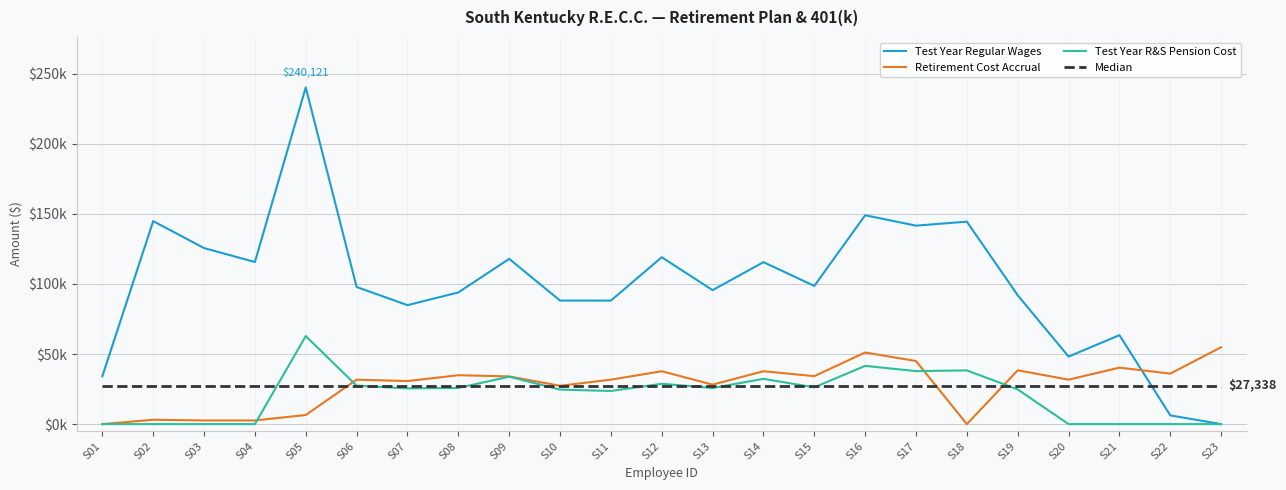

Is the value of Median at S06 greater than the value of Test Year Regular Wages at S04?

No